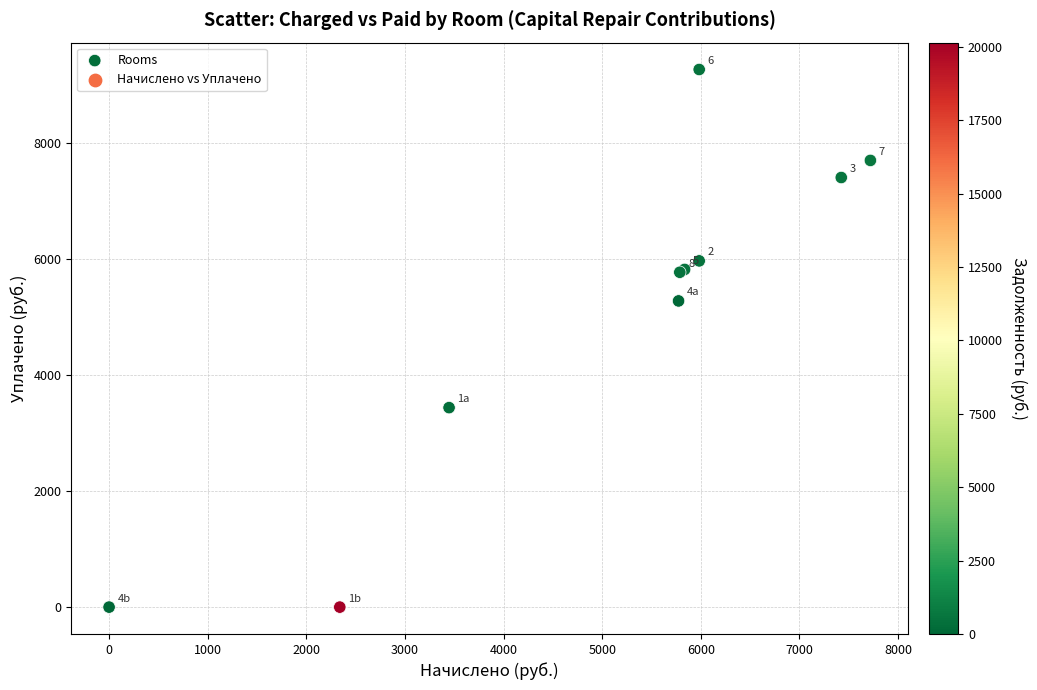

What Y value in the scatter plot is closest to 4630?

5274.8